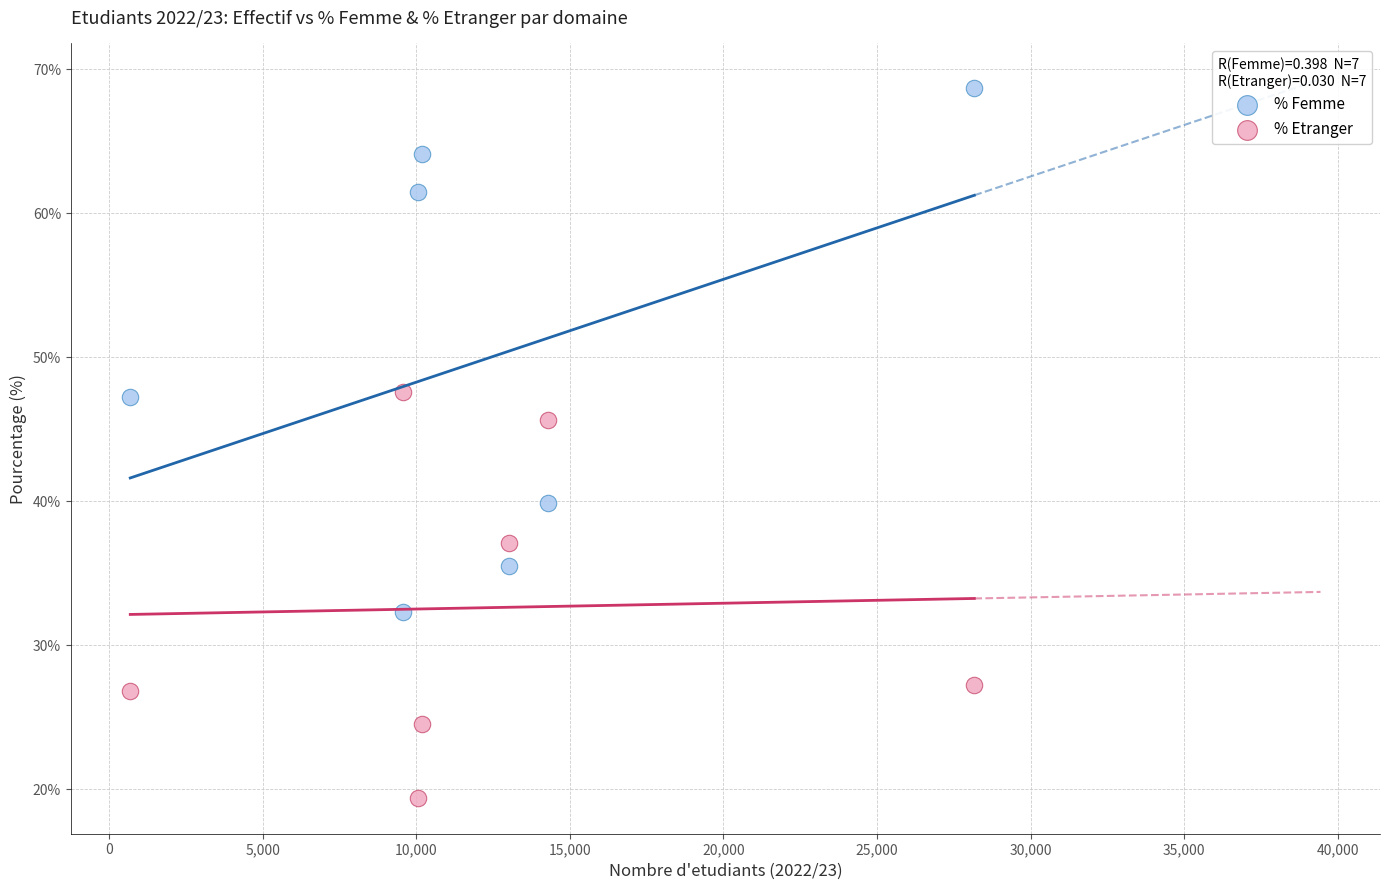

Across all series, what Y value is closest to 44?

45.6